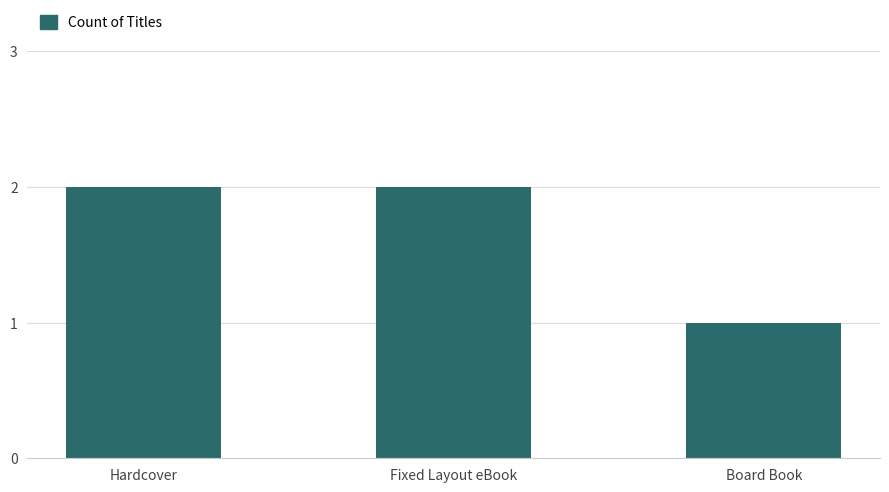

What is the value of the 2nd bar from the left?

2